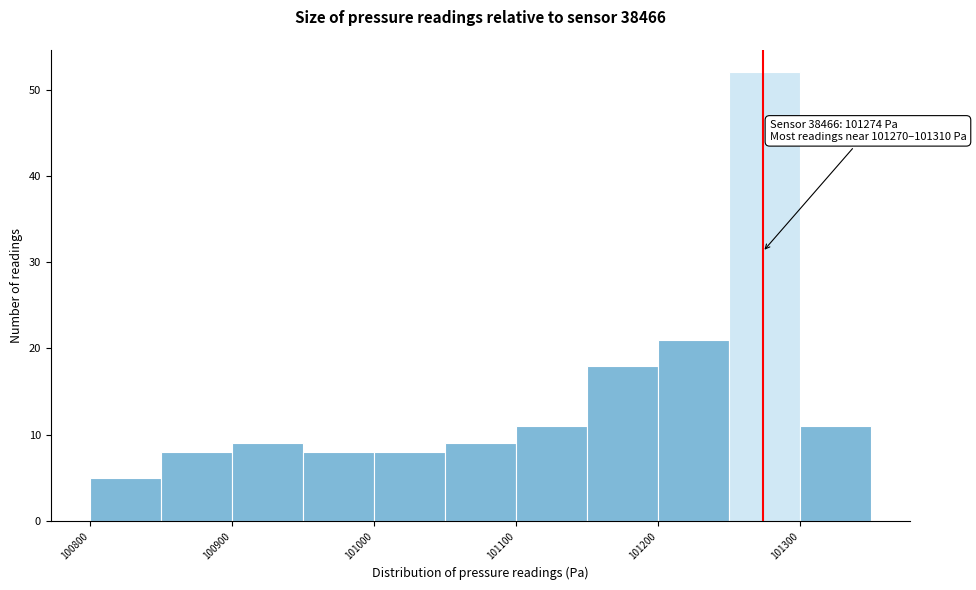

Which range on the x-axis has the tallest bar?

101250 to 101300